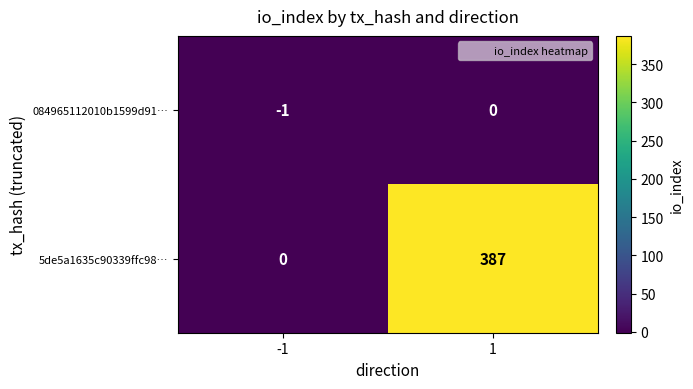

Reading left to right, extract all data points from this chart.

084965112010b1599d91…: -1	0
5de5a1635c90339ffc98…: 0	387